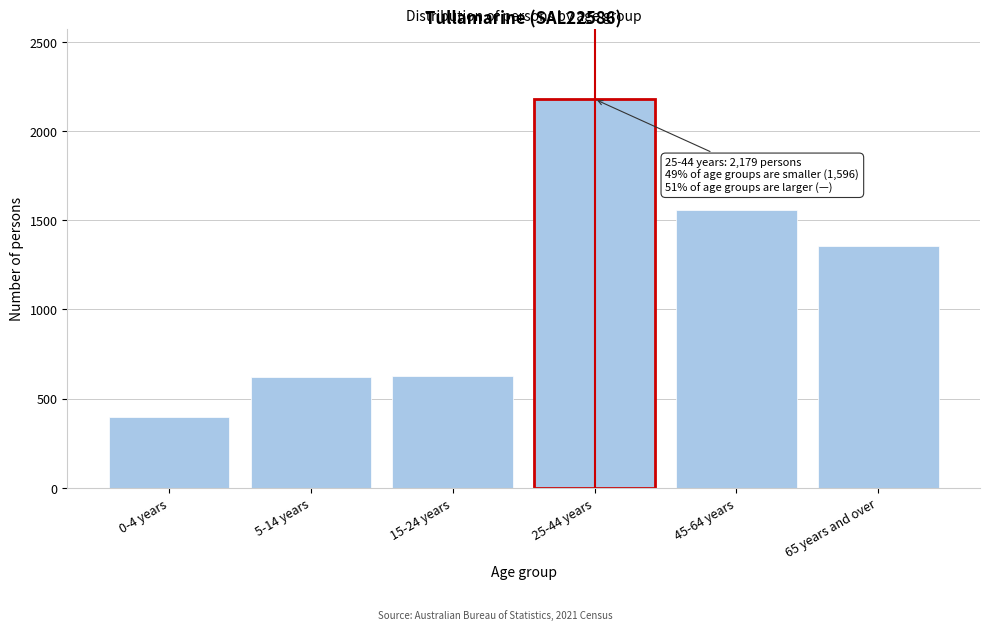

What is the label of the 5th bar from the left?

45-64 years